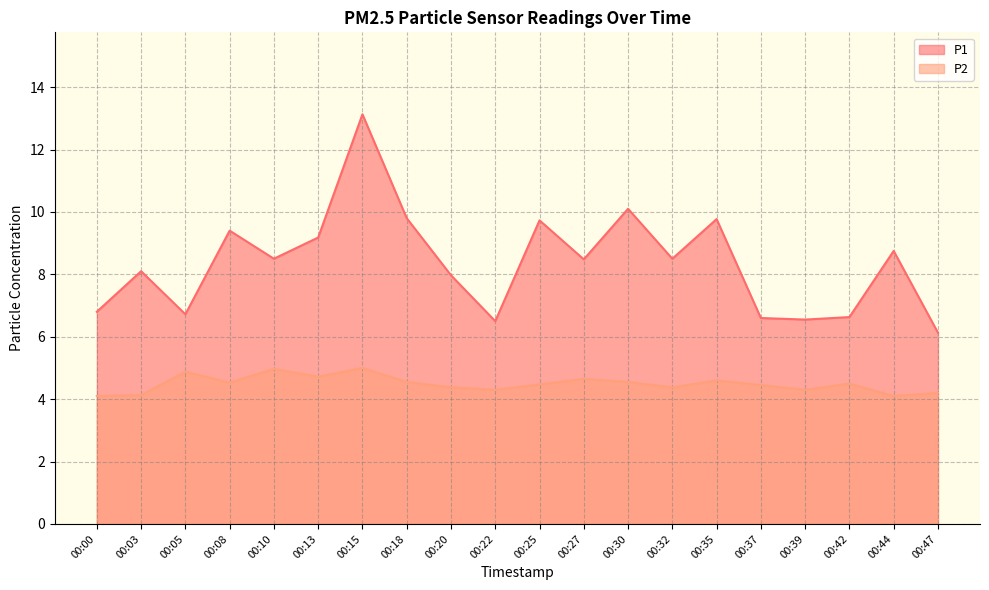

True or false: P2 and P1 cross at least once.

False